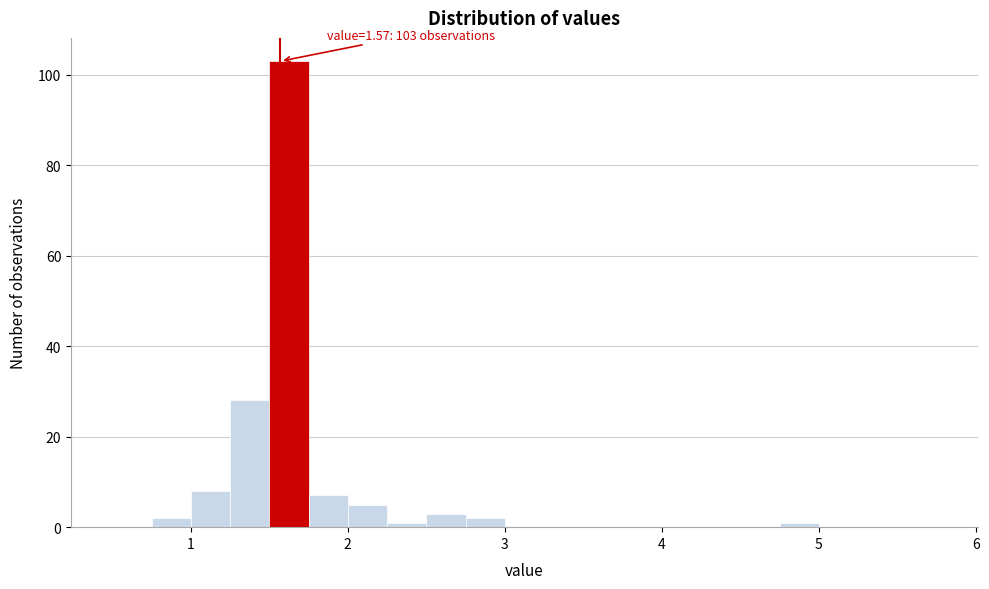

Read against the x-axis, roughly where is the centre of the tallest bar?

1.6